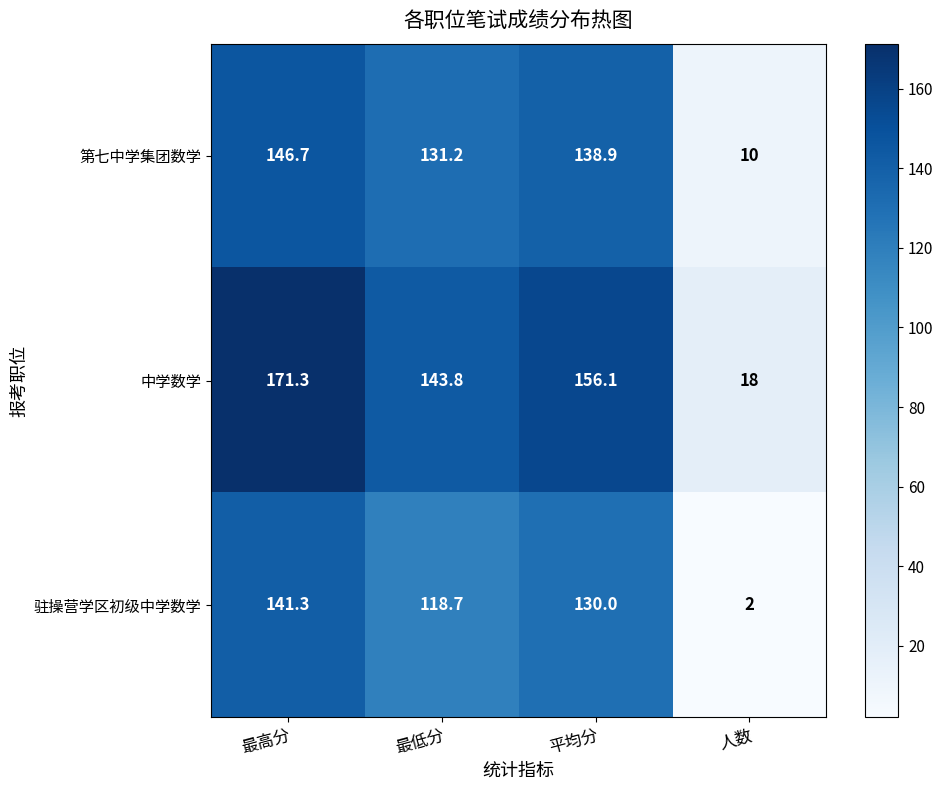

What is the average value of the 中学数学 series?

122.3